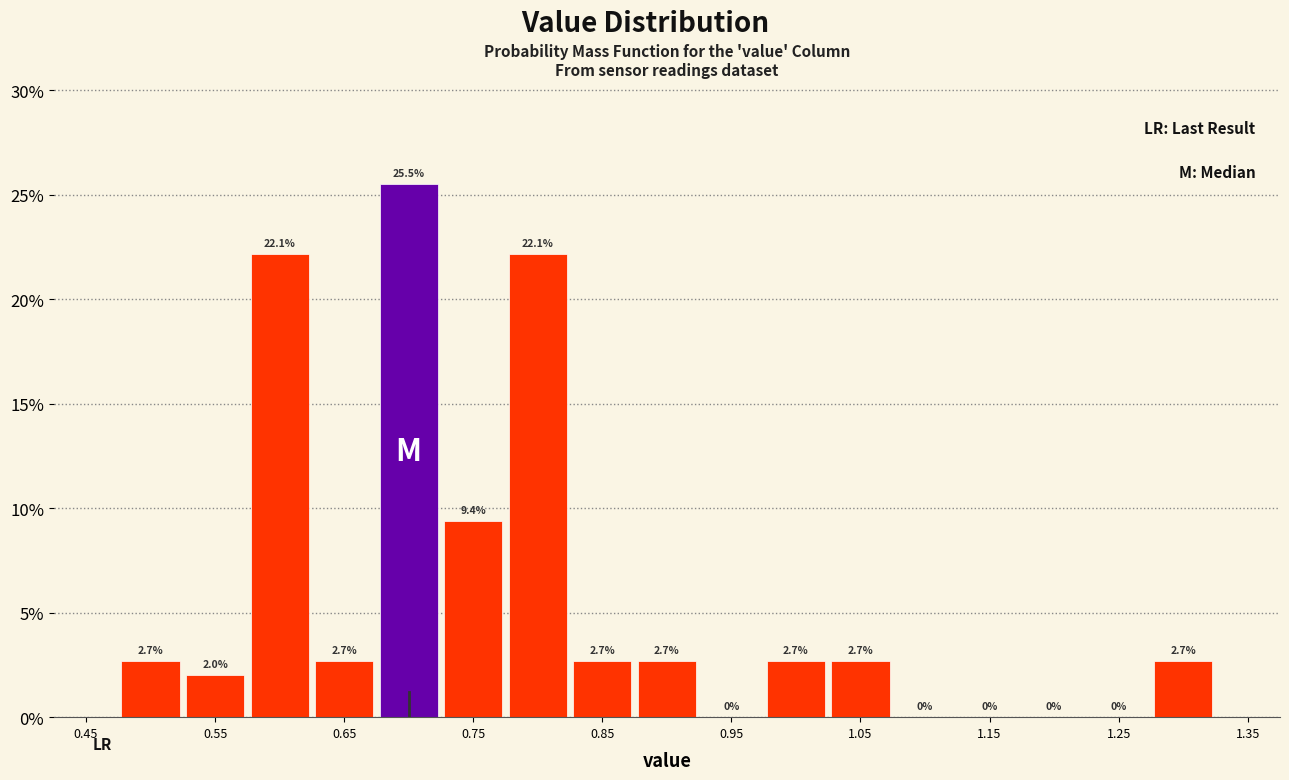

Over which range of the x-axis is the bar tallest?

0.675 to 0.725